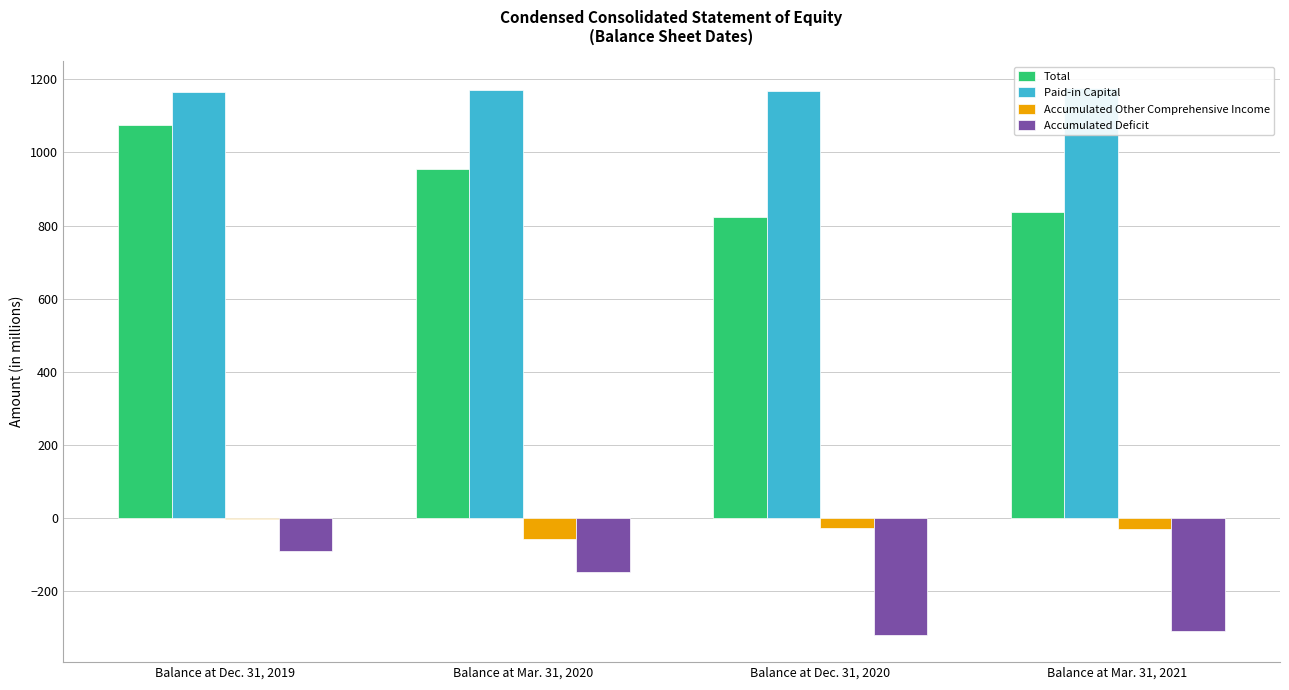

Reading left to right, list all the values displayed in this chart.

Total: Balance at Dec. 31, 2019=1075	Balance at Mar. 31, 2020=954	Balance at Dec. 31, 2020=823	Balance at Mar. 31, 2021=836
Paid-in Capital: Balance at Dec. 31, 2019=1165	Balance at Mar. 31, 2020=1170	Balance at Dec. 31, 2020=1169	Balance at Mar. 31, 2021=1175
Accumulated Other Comprehensive Income: Balance at Dec. 31, 2019=-1	Balance at Mar. 31, 2020=-58	Balance at Dec. 31, 2020=-27	Balance at Mar. 31, 2021=-31
Accumulated Deficit: Balance at Dec. 31, 2019=-89	Balance at Mar. 31, 2020=-148	Balance at Dec. 31, 2020=-319	Balance at Mar. 31, 2021=-308